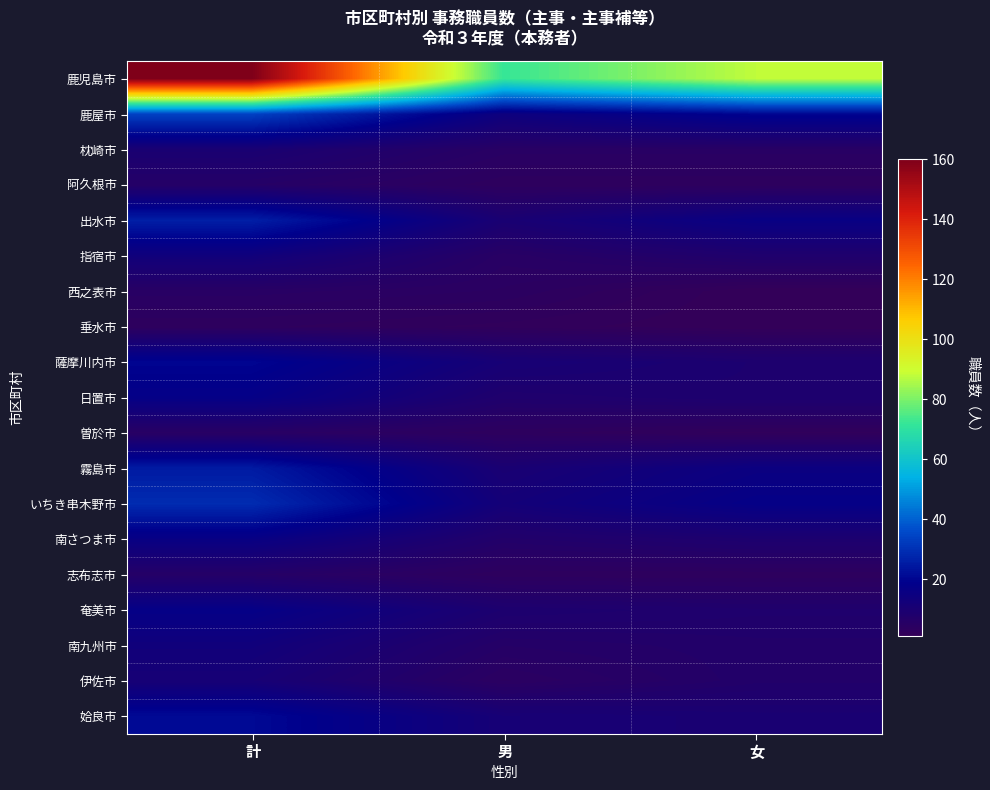

Reading right to left, transcribe all the data shown in this chart.

鹿児島市: 女=88	男=72	計=160
鹿屋市: 女=20	男=14	計=34
枕崎市: 女=5	男=5	計=10
阿久根市: 女=3	男=3	計=6
出水市: 女=16	男=10	計=26
指宿市: 女=8	男=5	計=13
西之表市: 女=1	男=4	計=5
垂水市: 女=1	男=2	計=3
薩摩川内市: 女=9	男=11	計=20
日置市: 女=9	男=8	計=17
曽於市: 女=2	男=3	計=5
霧島市: 女=15	男=10	計=25
いちき串木野市: 女=17	男=12	計=29
南さつま市: 女=9	男=7	計=16
志布志市: 女=3	男=3	計=6
奄美市: 女=8	男=9	計=17
南九州市: 女=7	男=6	計=13
伊佐市: 女=7	男=4	計=11
姶良市: 女=10	男=11	計=21